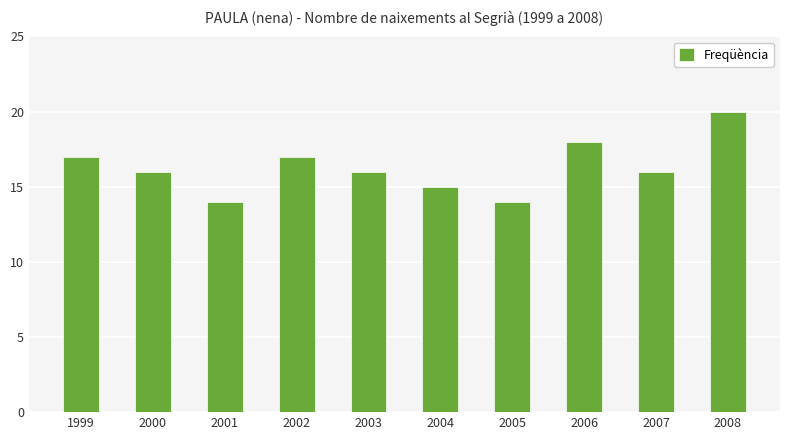

Between 2001 and 2006, which is larger?

2006